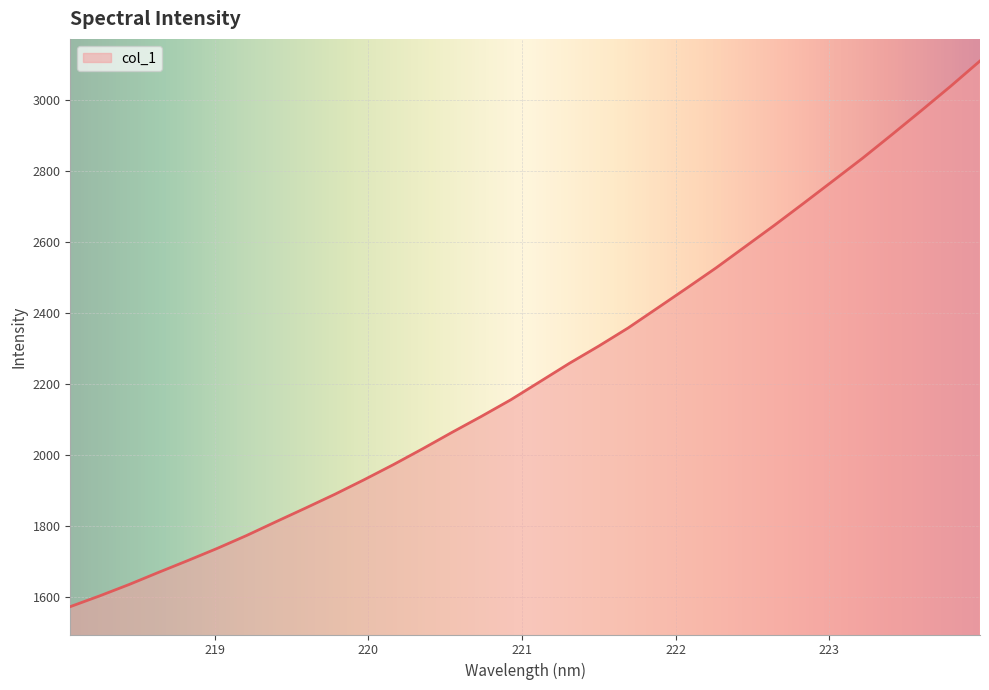

What is the minimum value shown in the chart?

1571.5